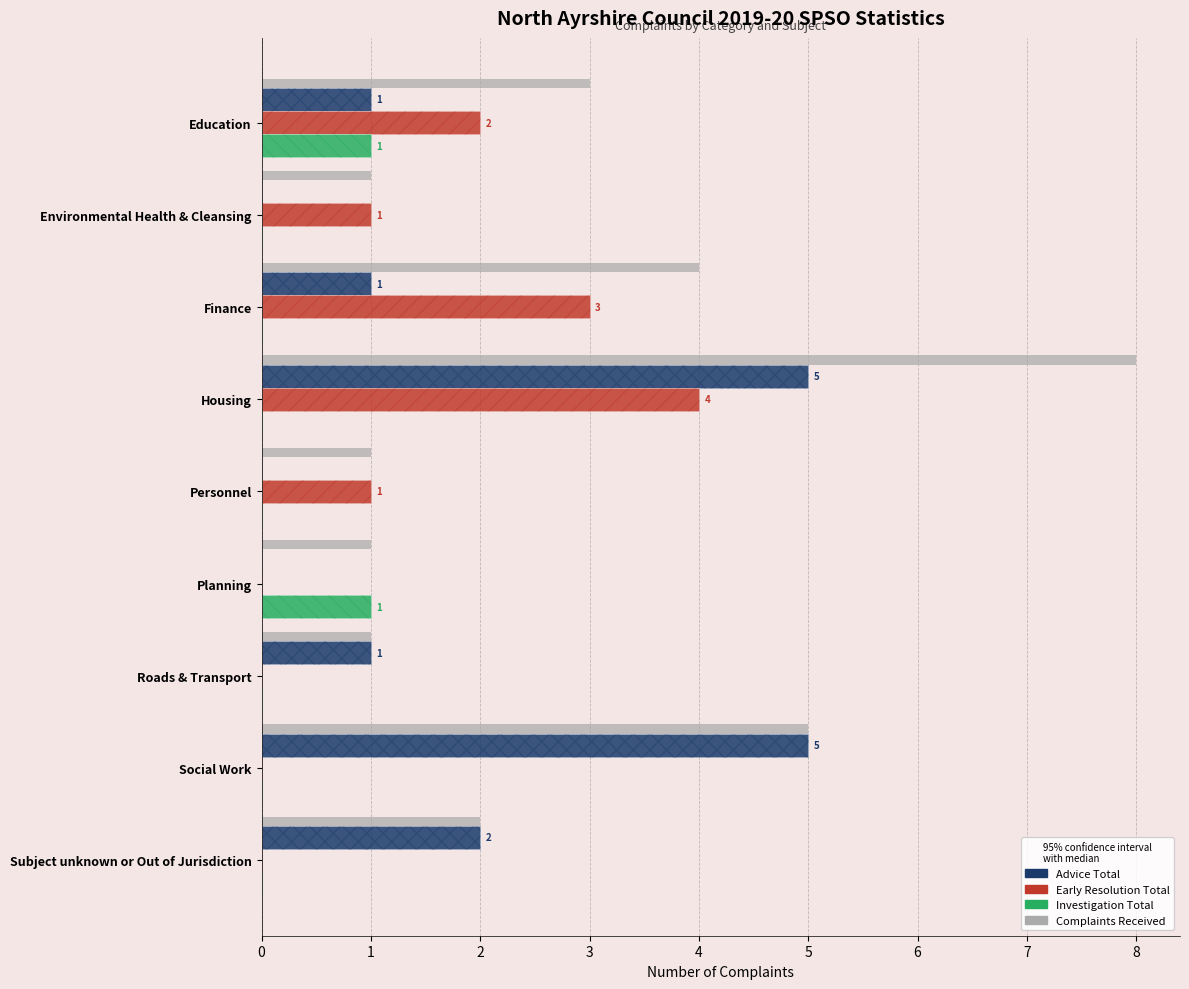

What is the greatest value displayed?

8